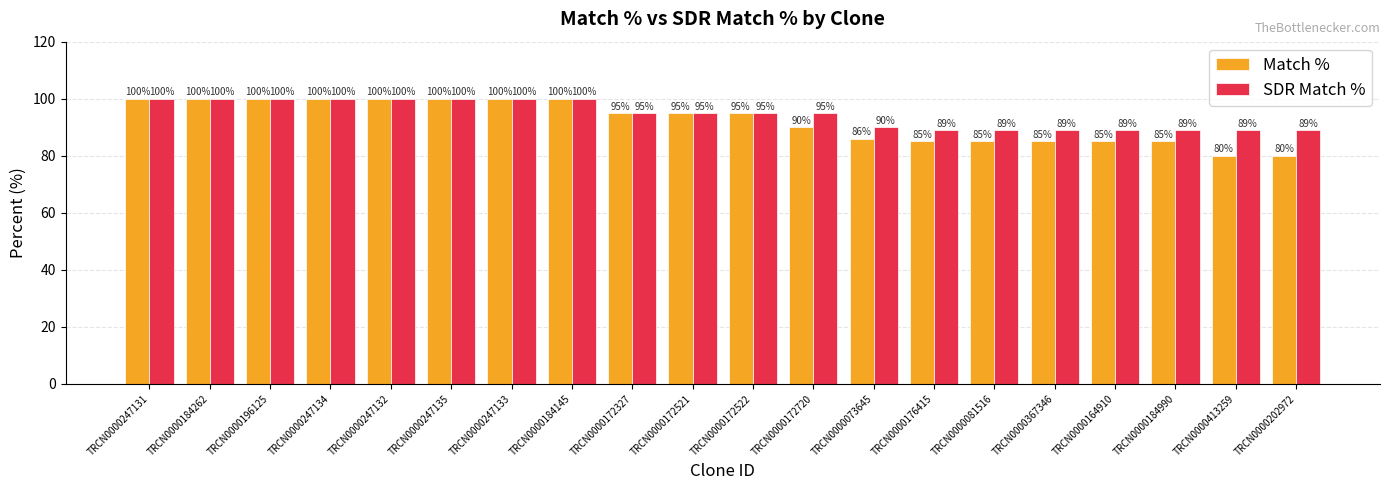

What is the maximum value for SDR Match %?

100